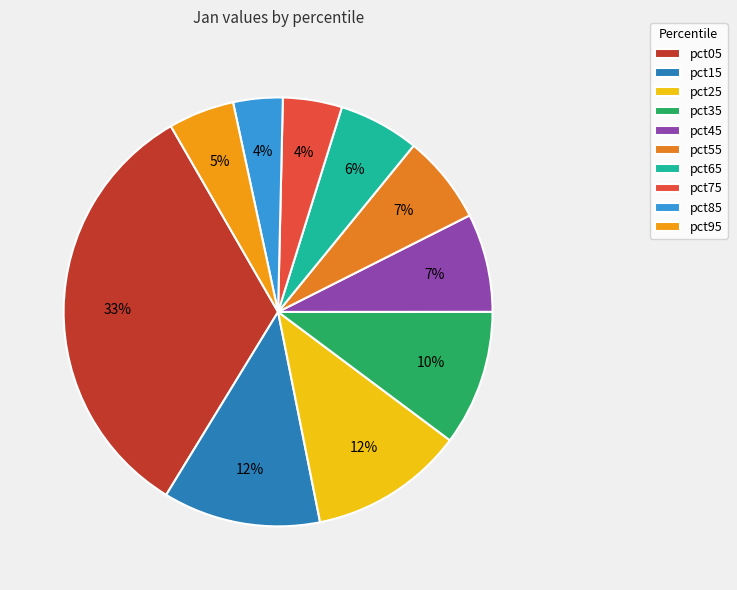

Which slice is the largest?

pct05